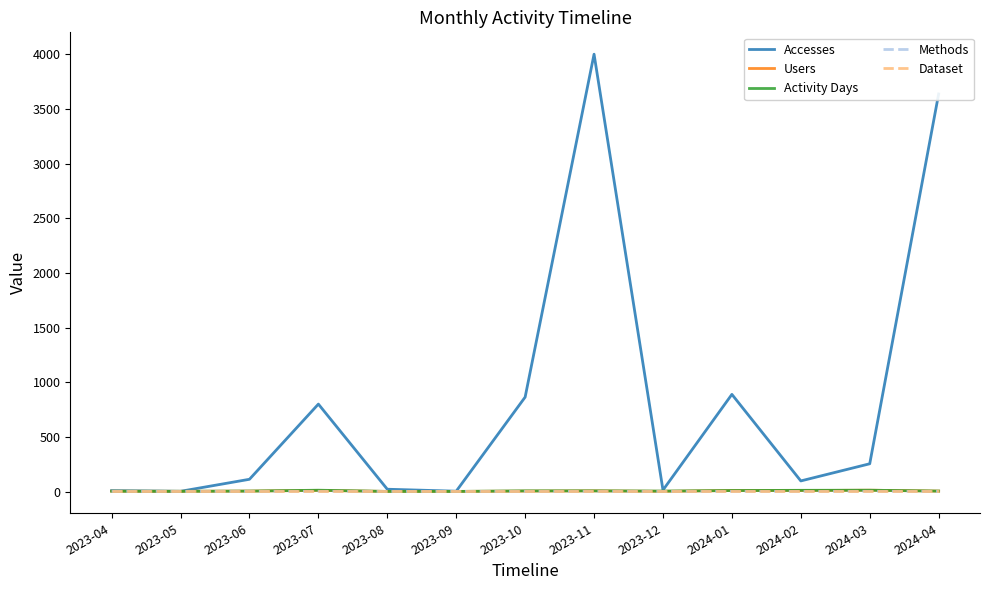

What position from the right is 2023-12?

5